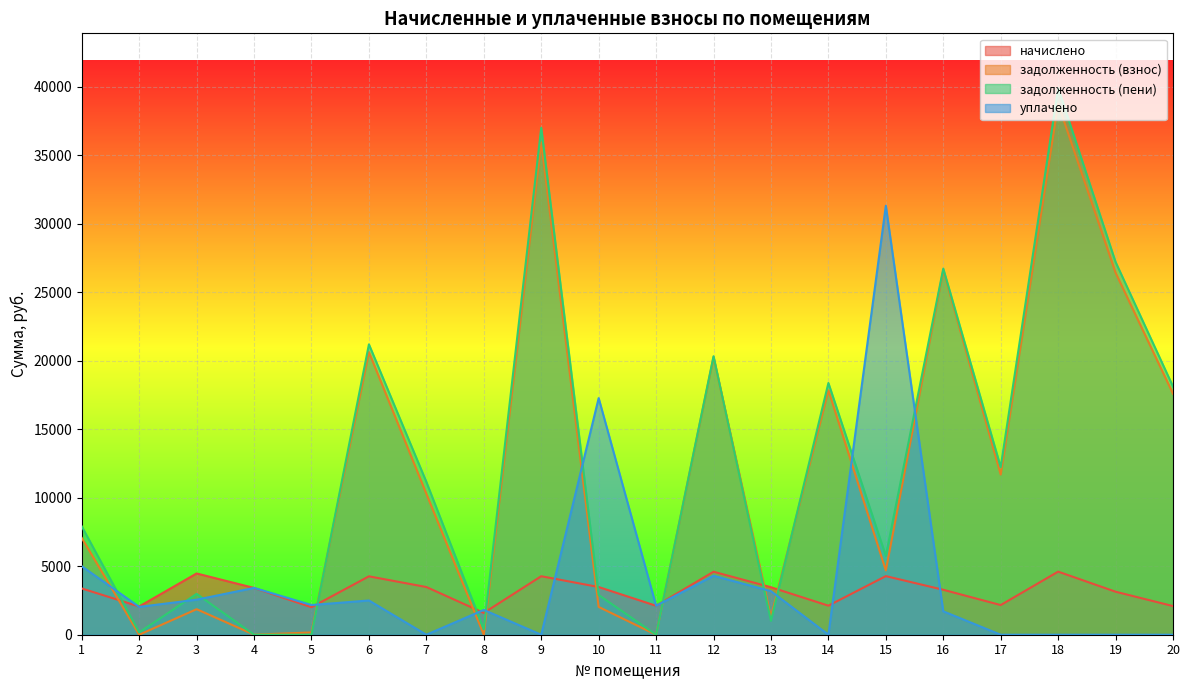

Reading left to right, what are all the values shown in this chart?

начислено: 3377.8	2060.9	4471.4	3415.0	2008.8	4263.1	3481.9	1592.2	4270.6	3481.9	2113.0	4597.9	3467.0	2120.4	4278.0	3281.0	2165.0	4605.4	3139.7	2090.6
задолженность (взнос): 7065.8	0.0	1863.3	4.8	167.4	20632.0	10287.6	0.0	35941.7	2031.1	0.0	20260.3	1298.4	17845.6	4690.3	26613.6	11692.2	38759.5	26424.0	17595.1
задолженность (пени): 7910.2	170.4	2981.2	0.6	0.0	21197.8	11158.1	398.0	37009.3	2901.6	0.0	20329.8	1009.3	18375.7	5759.8	26726.2	12233.5	39910.8	27208.9	18117.7
уплачено: 5000.0	2032.2	2557.0	3418.3	2168.6	2500.0	0.0	1811.5	0.0	17273.1	2112.8	4304.0	3180.4	0.0	31314.0	1707.7	0.0	0.0	0.0	0.0